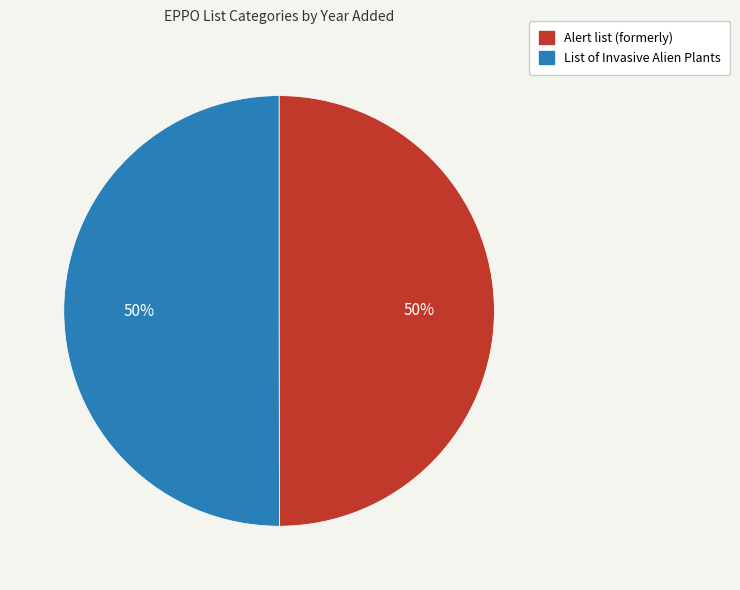

To the nearest percent, what portion does Alert list (formerly) represent?

50%